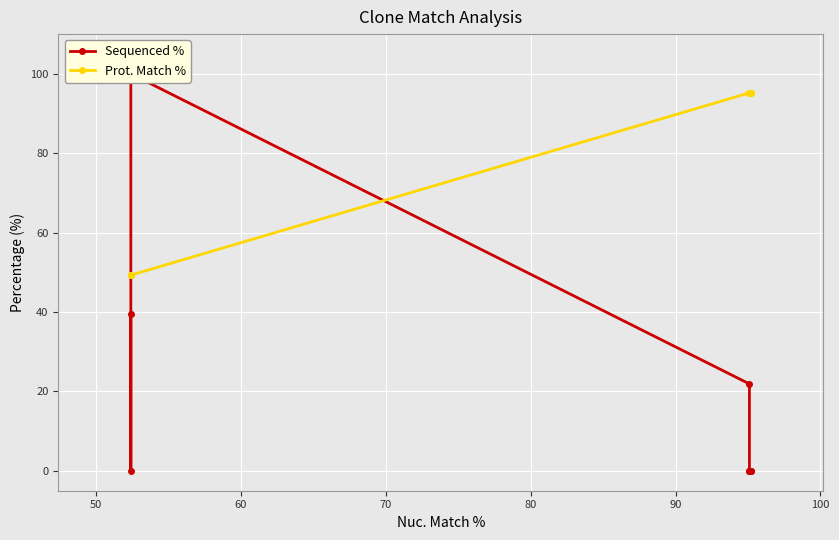

Rank the series by their maximum value, from highest to lowest.

Sequenced %, Prot. Match %